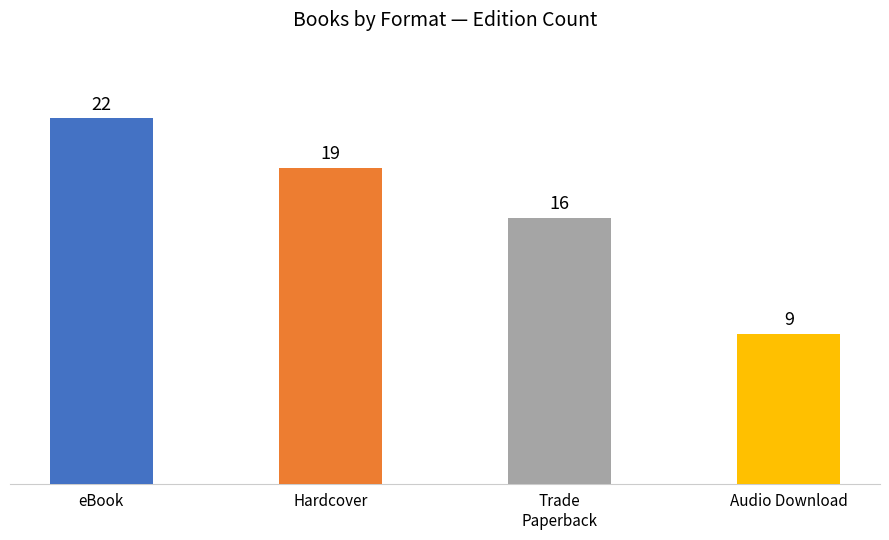

Reading left to right, extract all data points from this chart.

eBook=22	Hardcover=19	Trade
Paperback=16	Audio Download=9